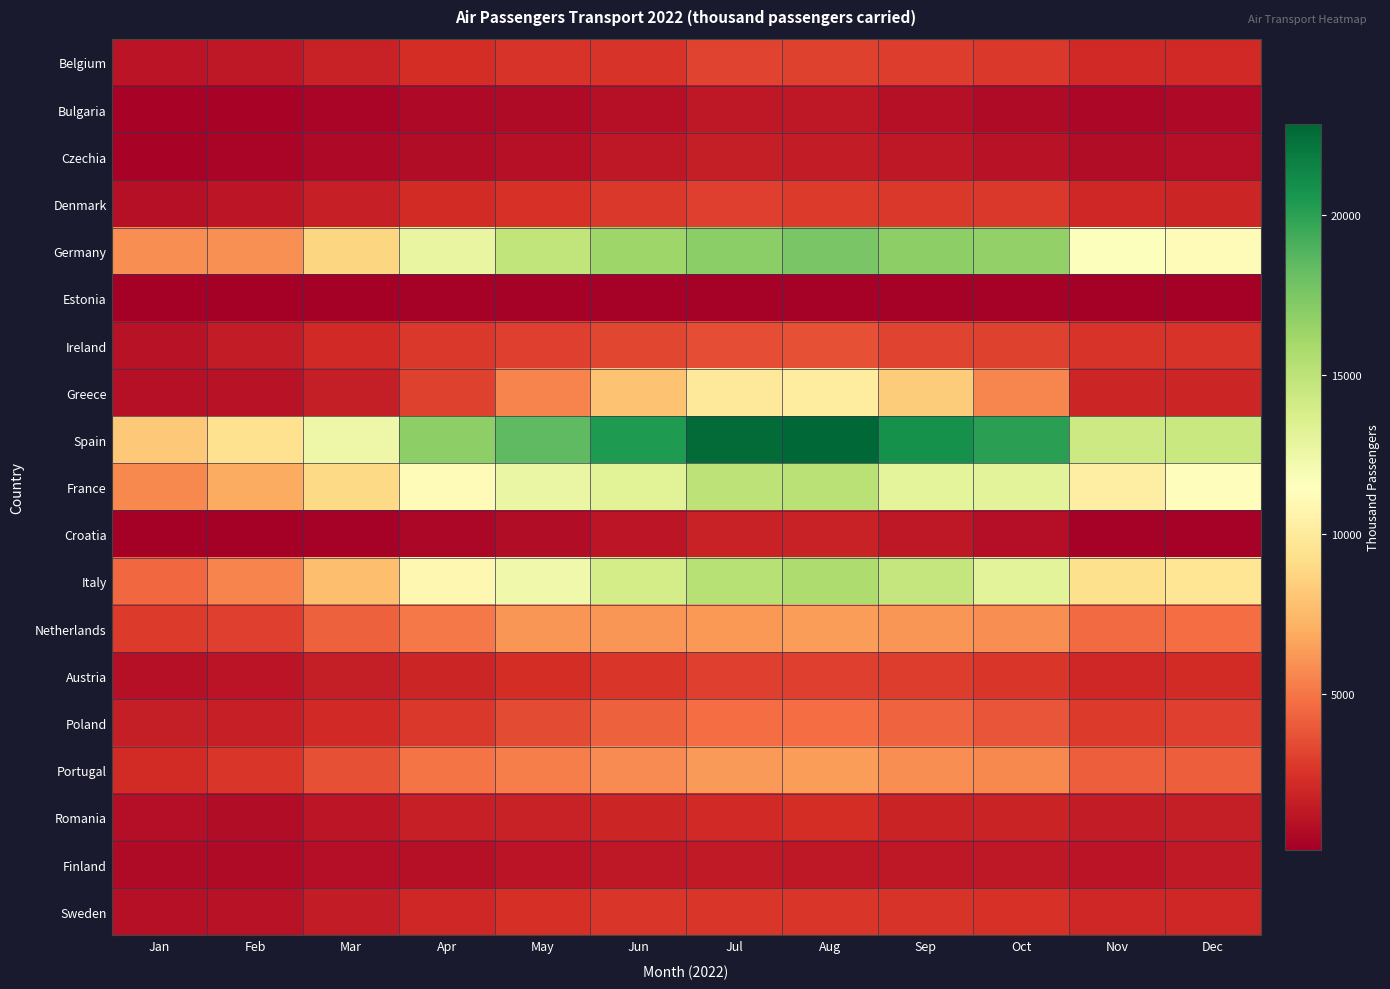

At how many categories does at least one series exceed 21058?

2